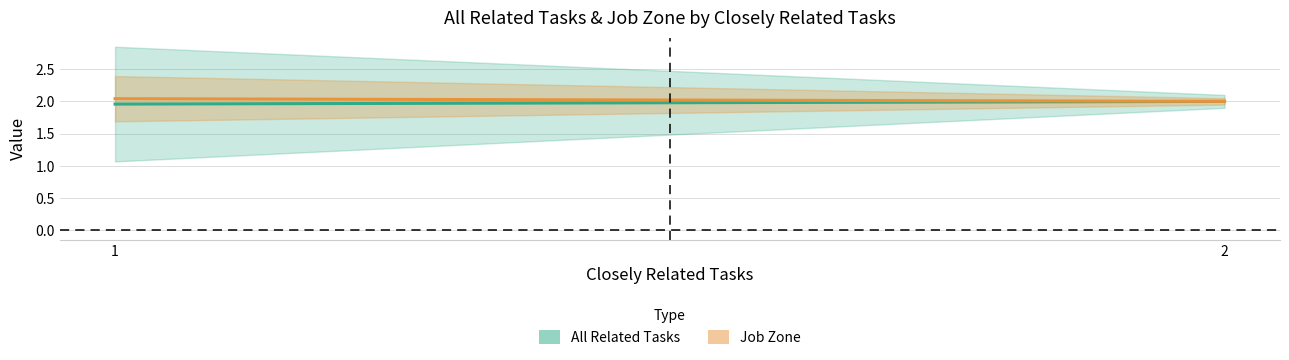

Between 1 and 3, which series saw the biggest shift?

All Related Tasks